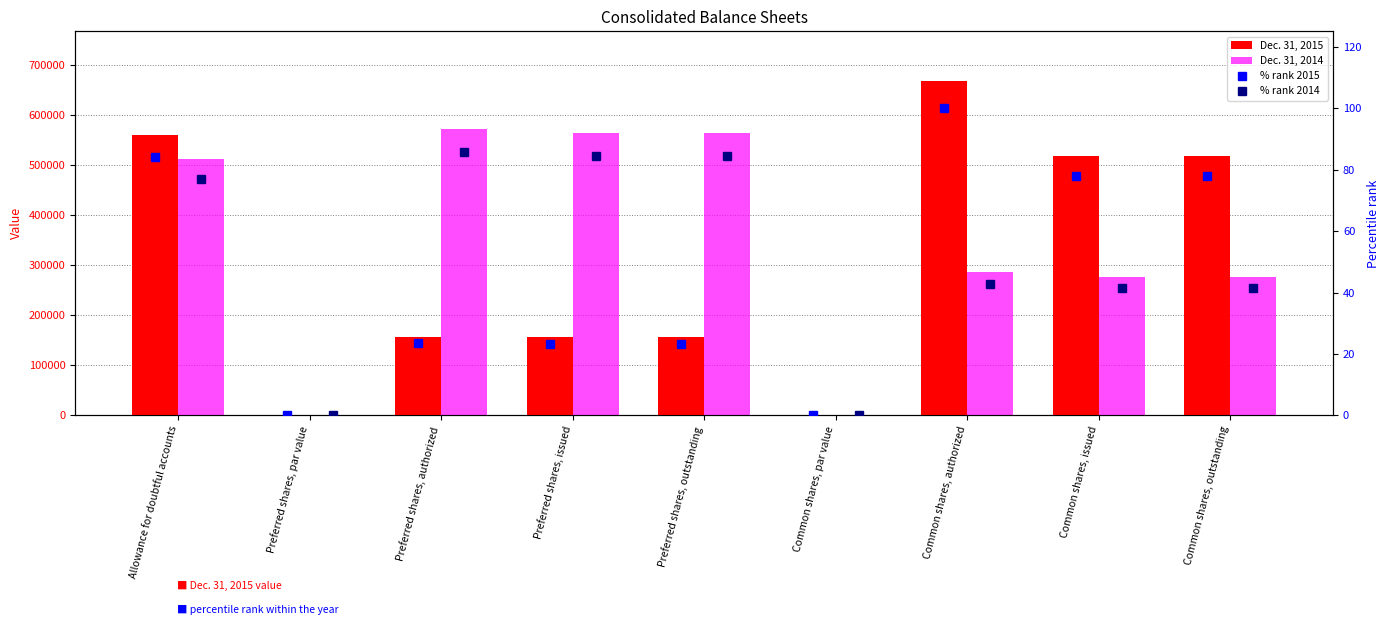

What is the average value of the Dec. 31, 2014 series?

339754.6